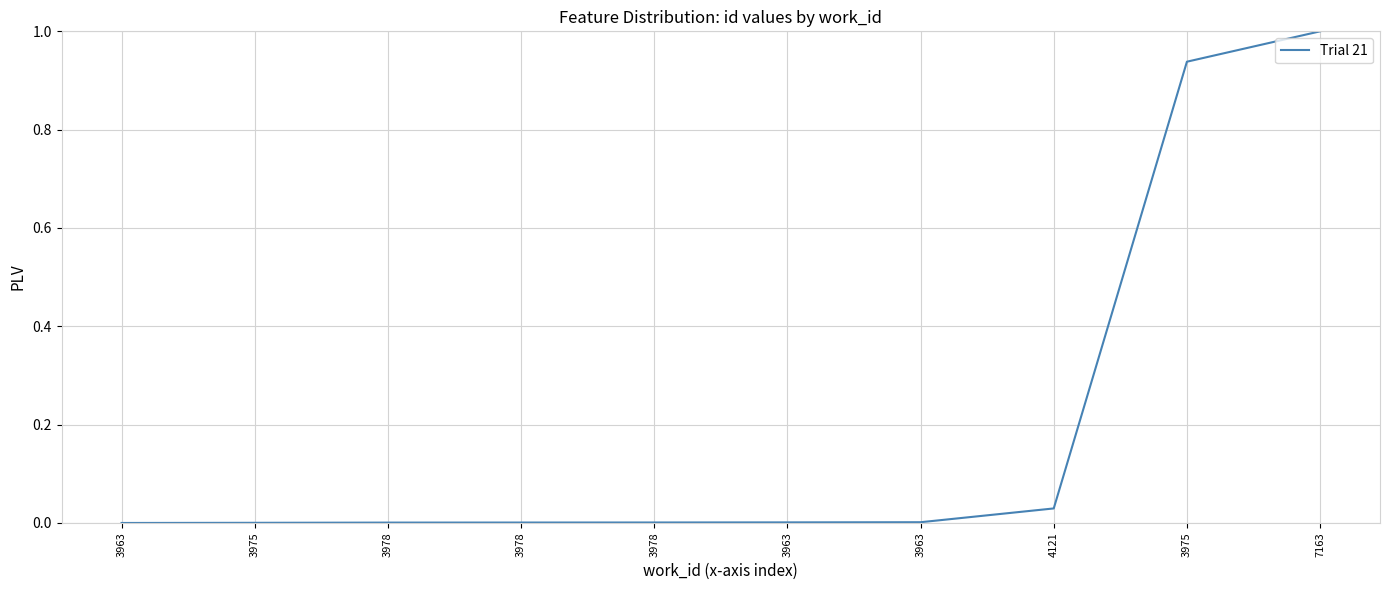

What is the sum of all values?

2.0